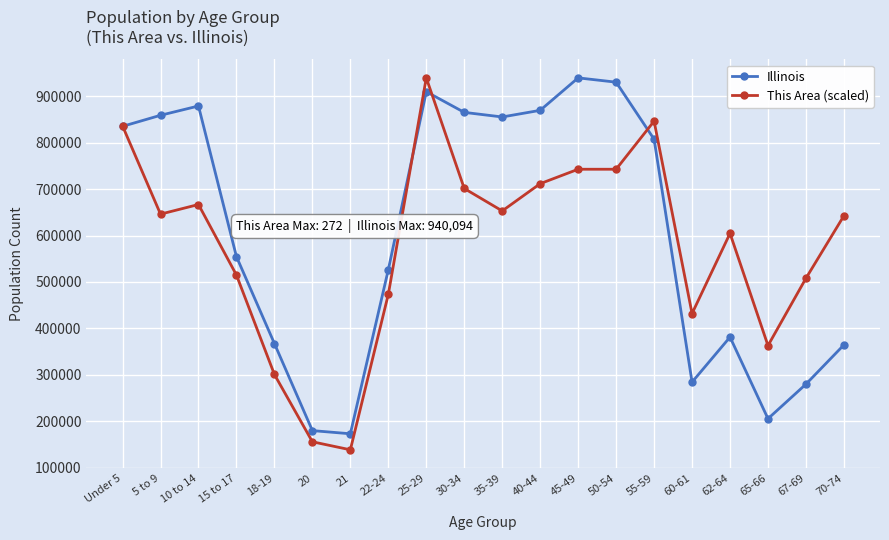

Which series ends up on top after the final intersection of Illinois and This Area (scaled)?

This Area (scaled)